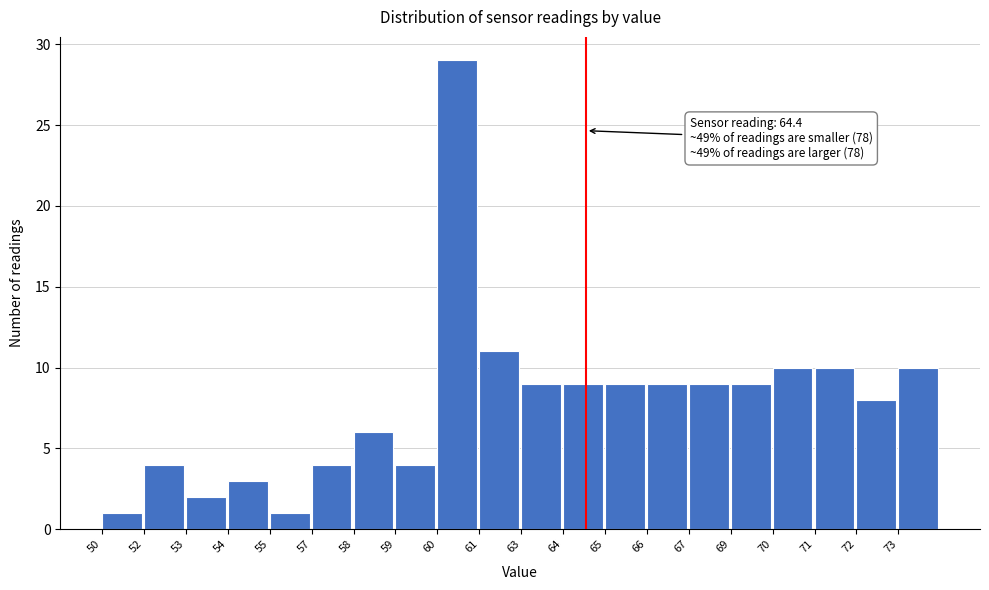

Reading left to right, what are all the values shown in this chart?

1	4	2	3	1	4	6	4	29	11	9	9	9	9	9	9	10	10	8	10